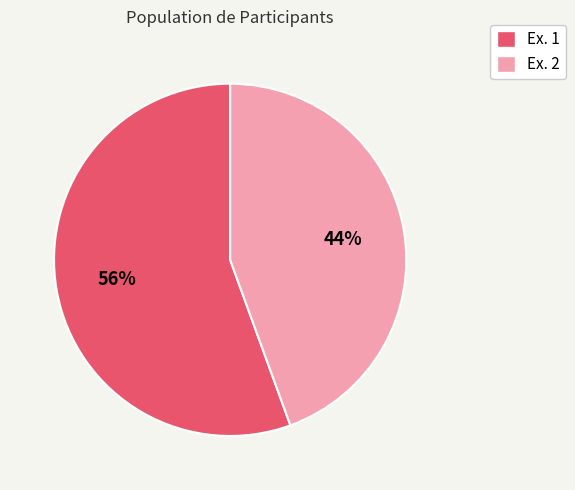

To the nearest percent, what portion does Ex. 2 represent?

44%